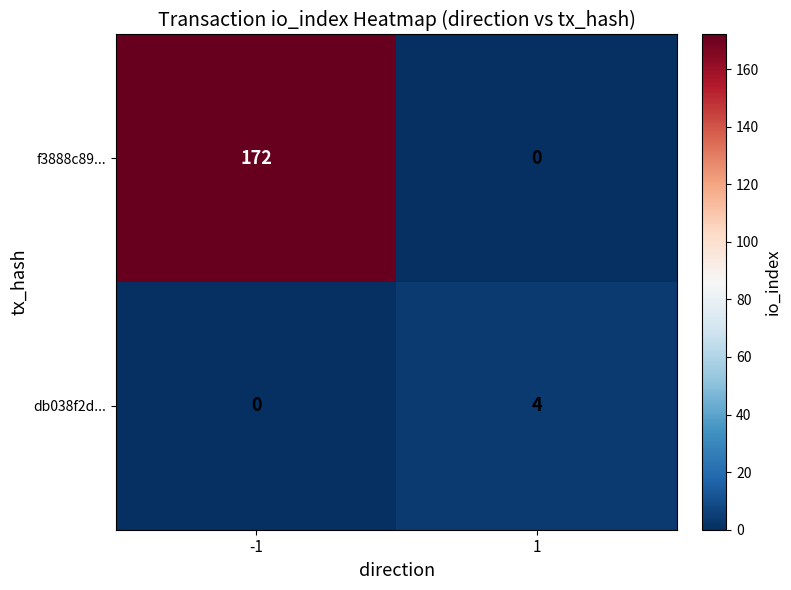

Reading right to left, what are all the values shown in this chart?

f3888c89...: 0	172
db038f2d...: 4	0